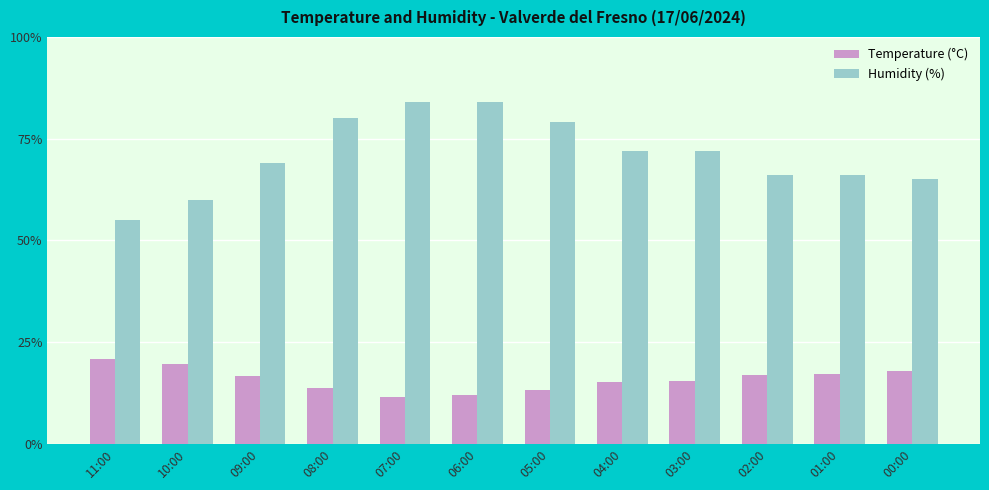

Read the Temperature (°C) value at 00:00.

18.0